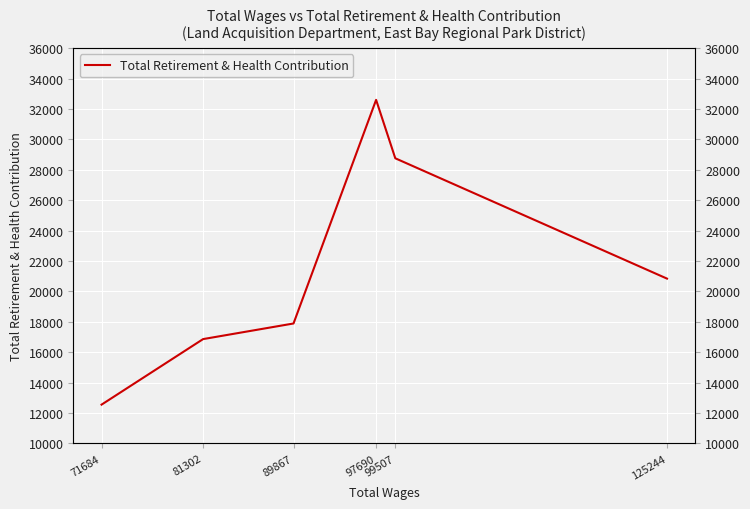

What is the greatest value displayed?

32602